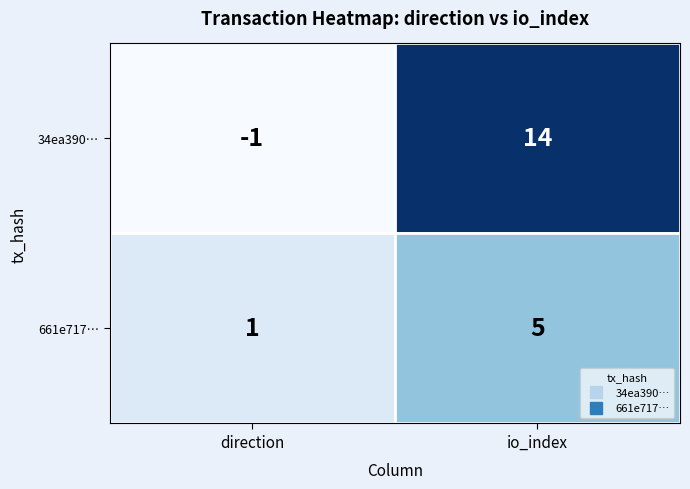

List the series in order of their overall mean, highest first.

34ea390…, 661e717…